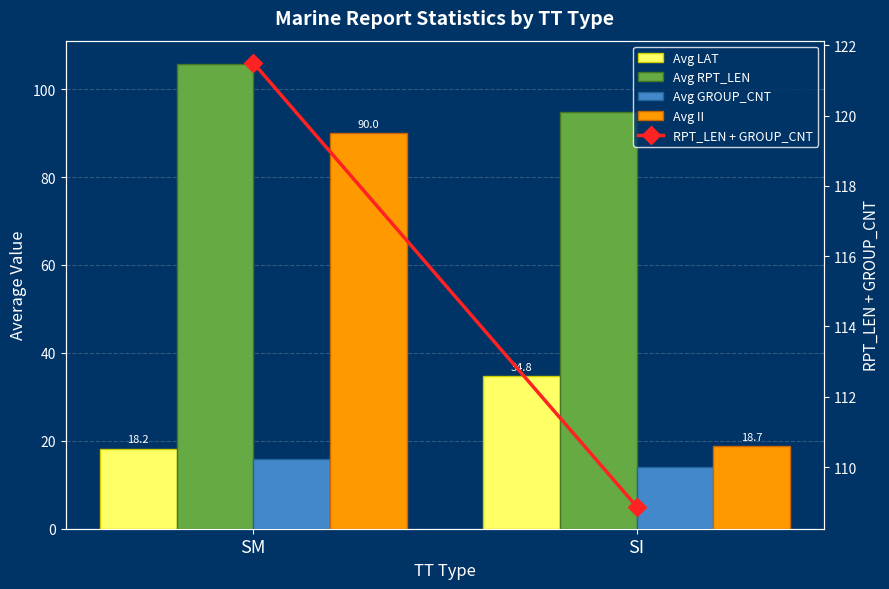

What are all the series names shown in the legend?

Avg LAT, Avg RPT_LEN, Avg GROUP_CNT, Avg II, RPT_LEN + GROUP_CNT